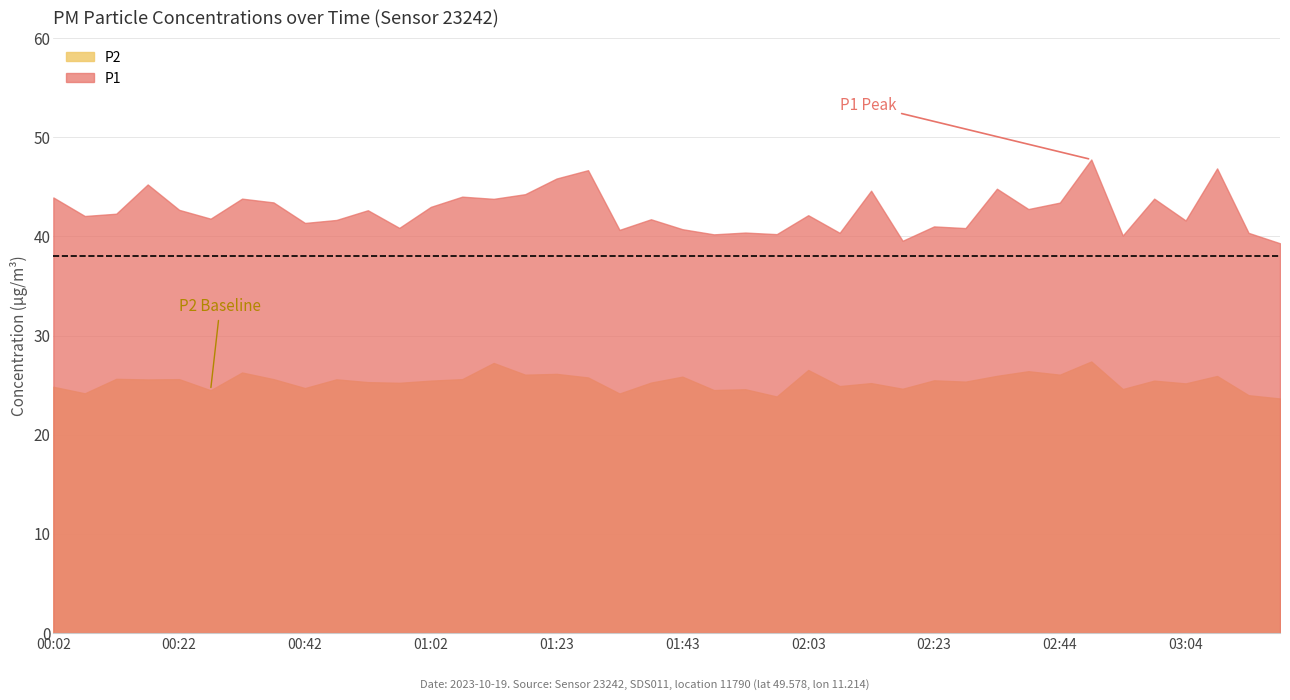

What is the label of the 21st point from the left?

01:43